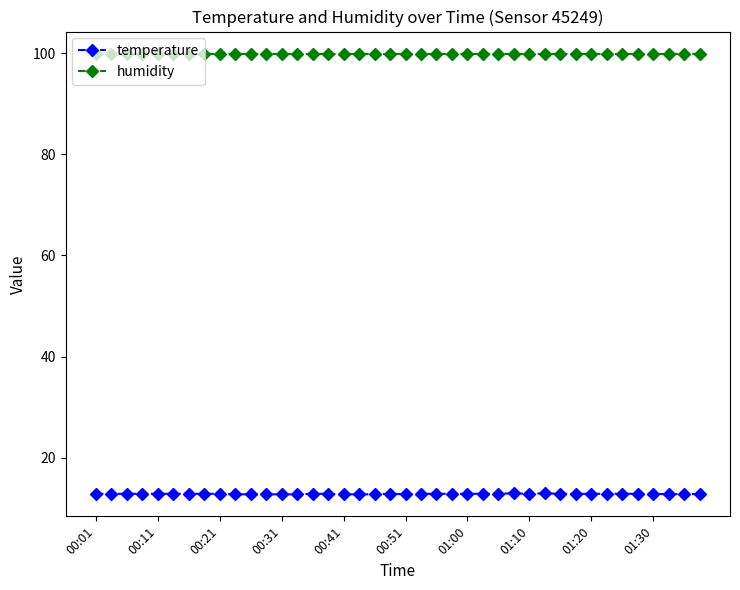

What is the highest value of the temperature series?

13.0